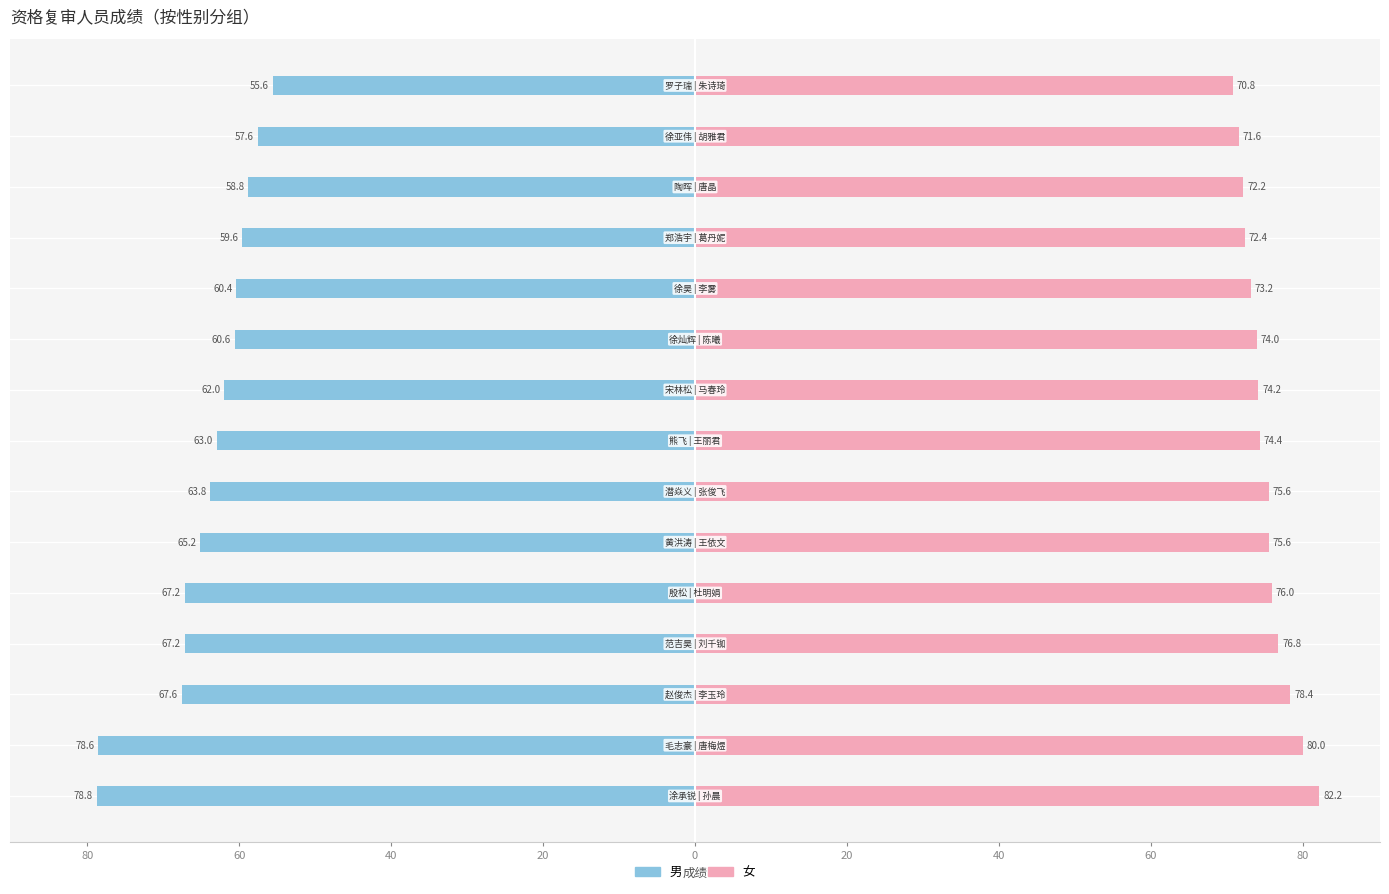

What is the greatest value displayed?

82.2